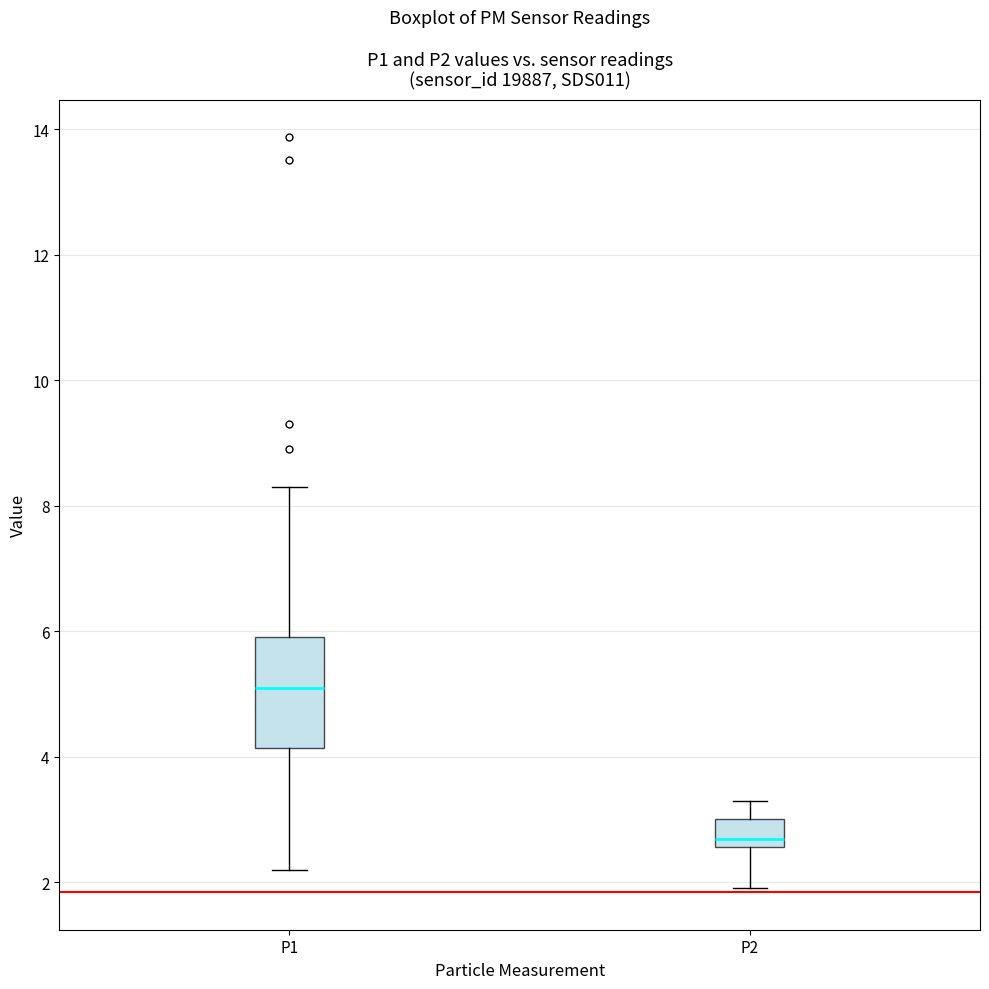

Where is the upper edge of the box for P2 on the y-axis? The values are not printed on the chart, so give them approximately, as read against the axis.

3.0